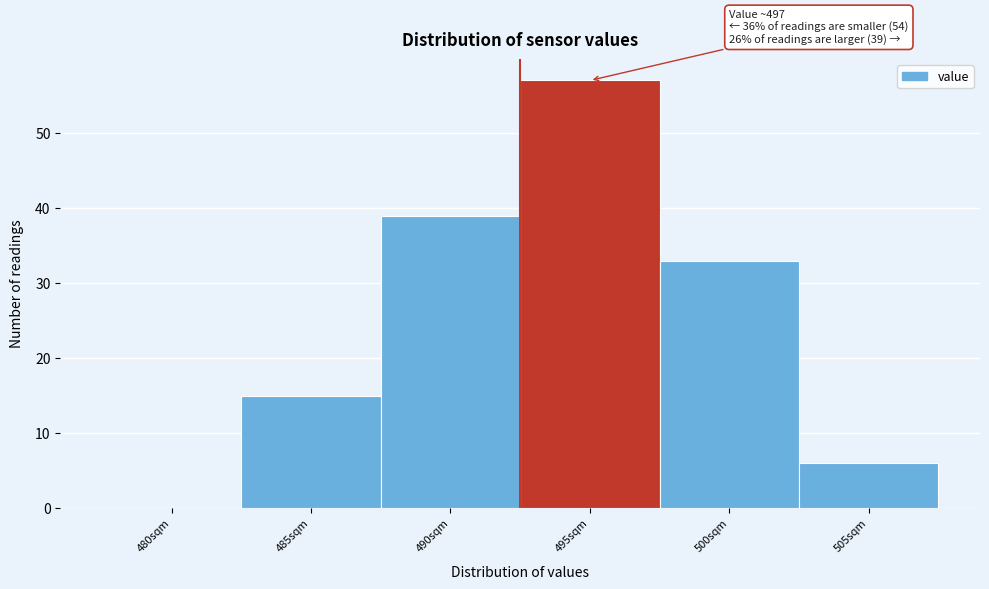

Reading left to right, transcribe all the data shown in this chart.

480sqm=0	485sqm=15	490sqm=39	495sqm=57	500sqm=33	505sqm=6